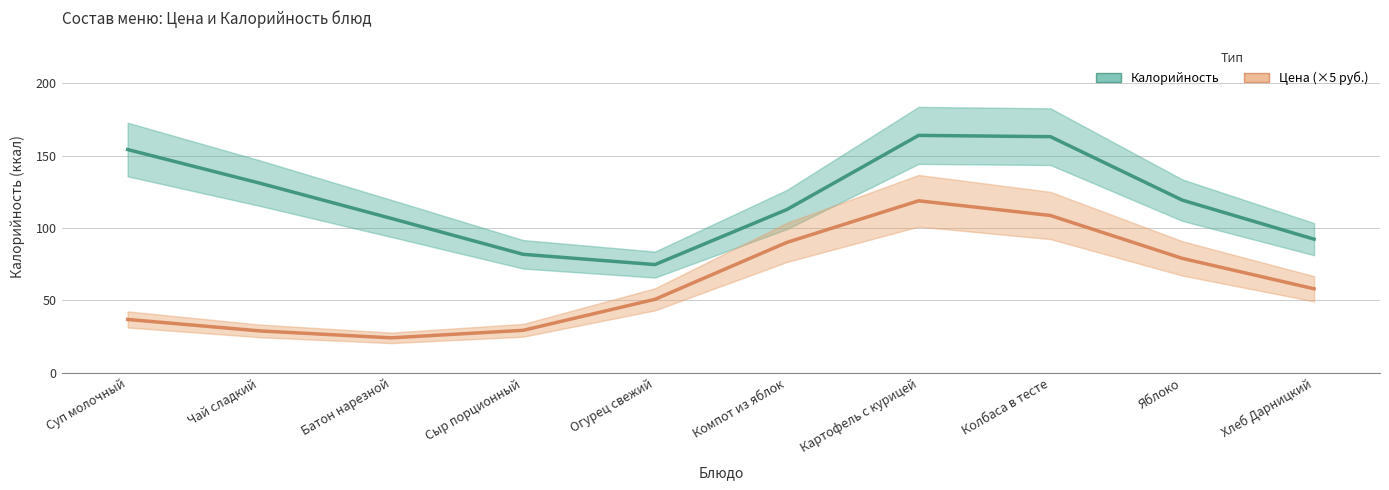

At which category is the sum across all series the highest?

Картофель с курицей